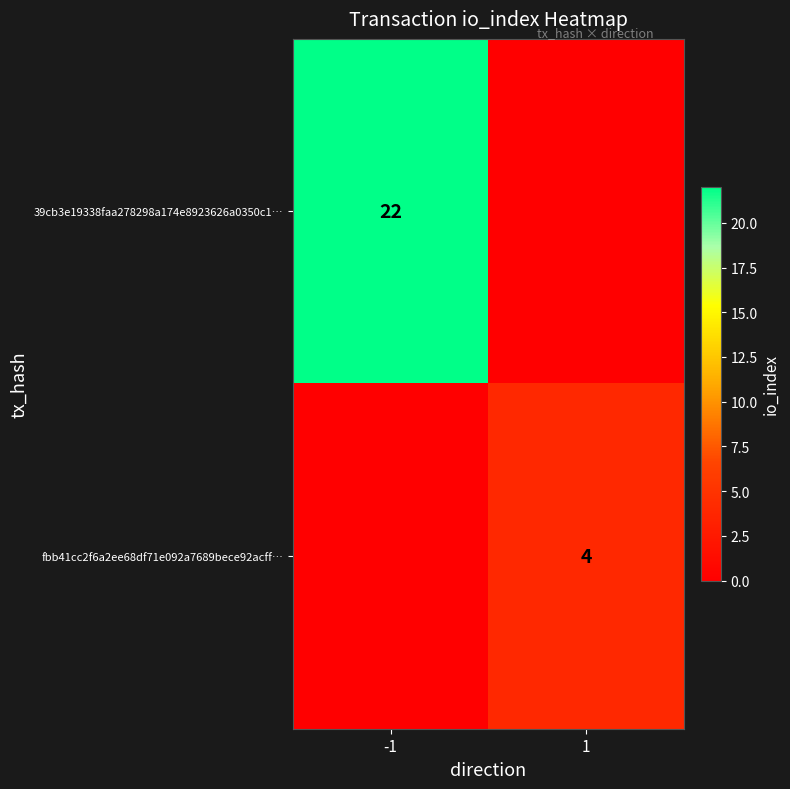

Count the number of categories in the chart.

2